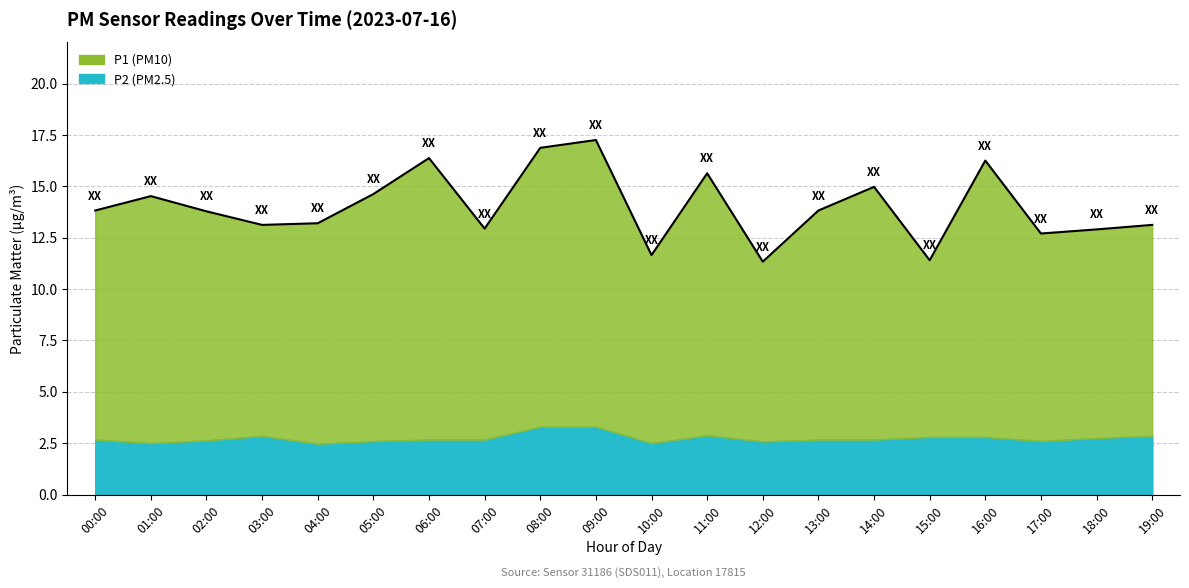

Is it true that the value at 04:00 is 20.3?

False